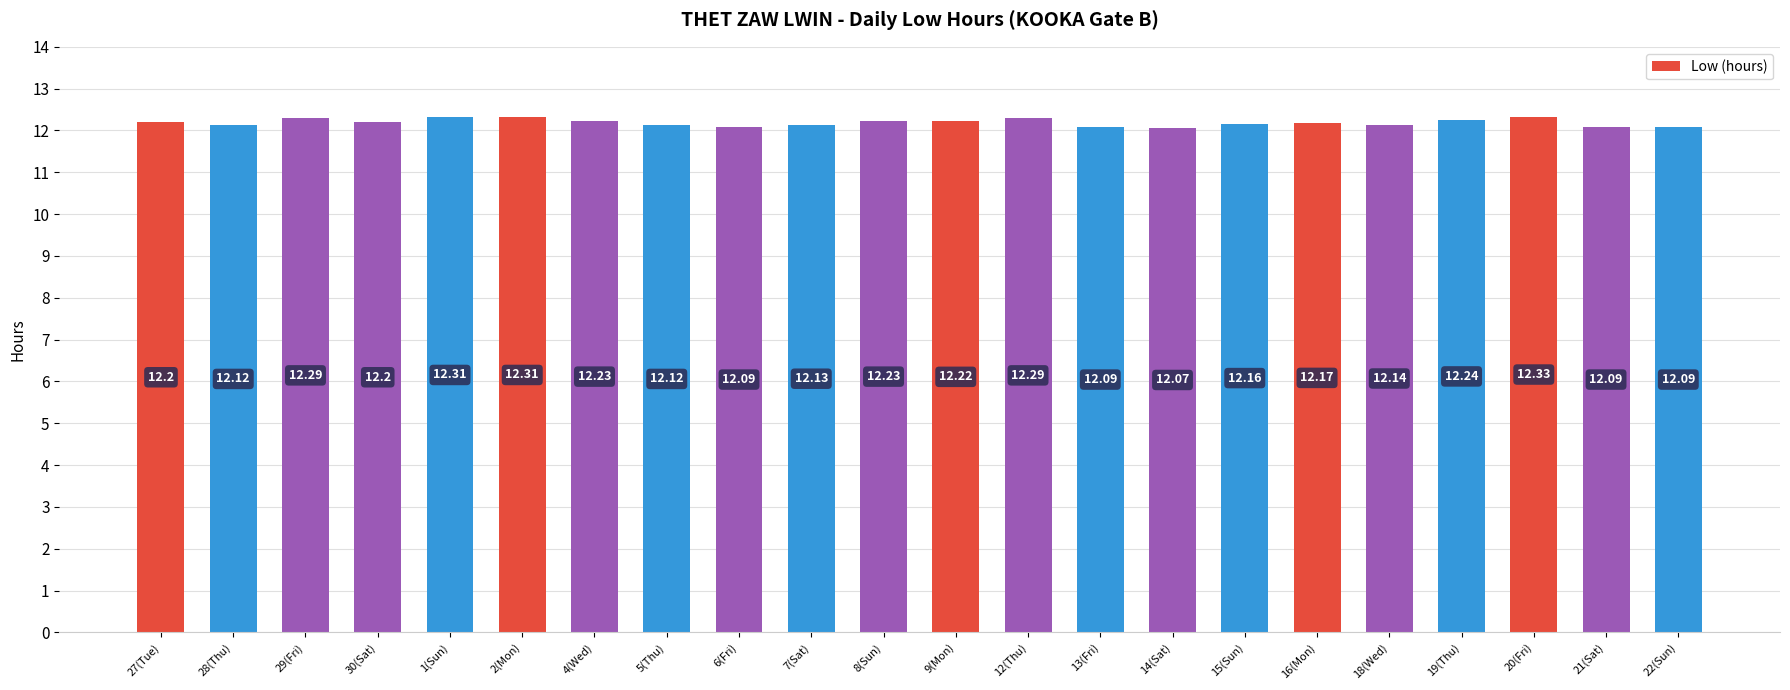

What is the ratio of the value at 20(Fri) to the value at 8(Sun)?

1.0